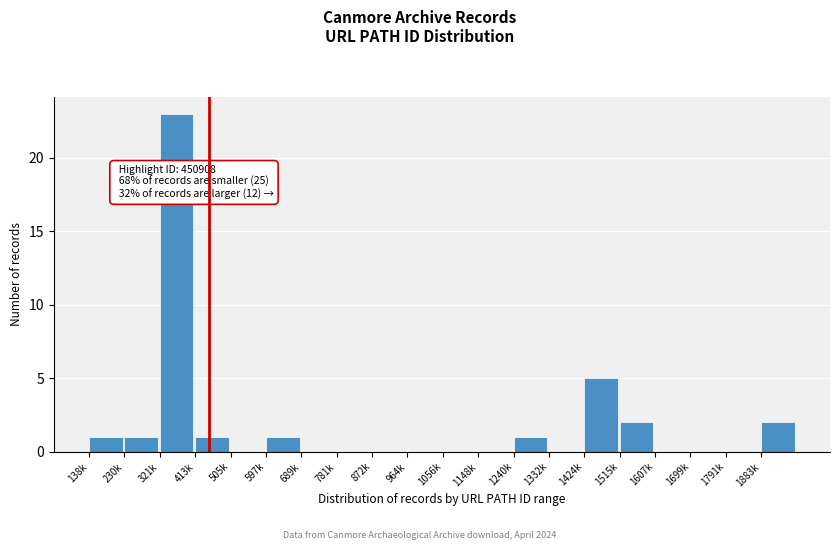

Reading left to right, extract all data points from this chart.

138k=1	230k=1	321k=23	413k=1	505k=0	597k=1	689k=0	781k=0	872k=0	964k=0	1056k=0	1148k=0	1240k=1	1332k=0	1424k=5	1515k=2	1607k=0	1699k=0	1791k=0	1883k=2